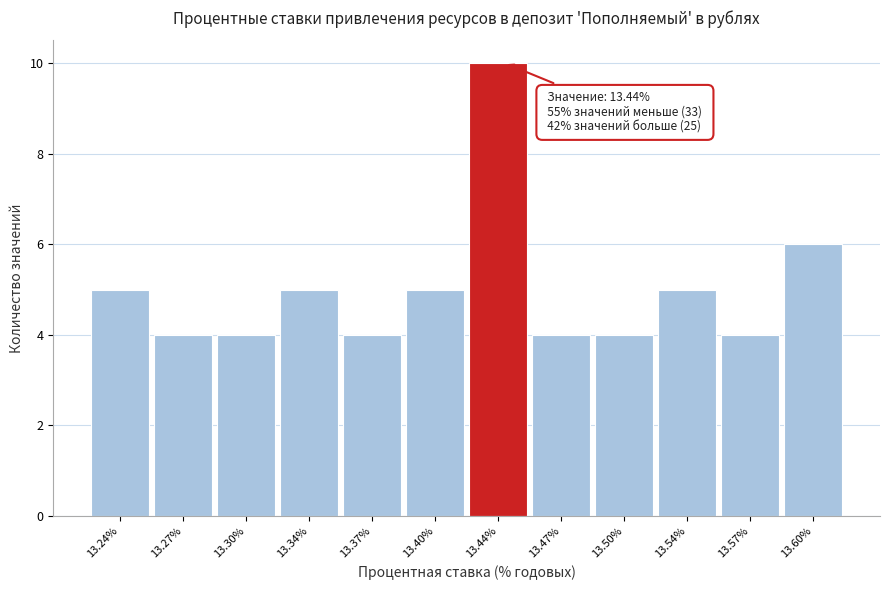

Over which range of the x-axis is the bar tallest?

13.420 to 13.455